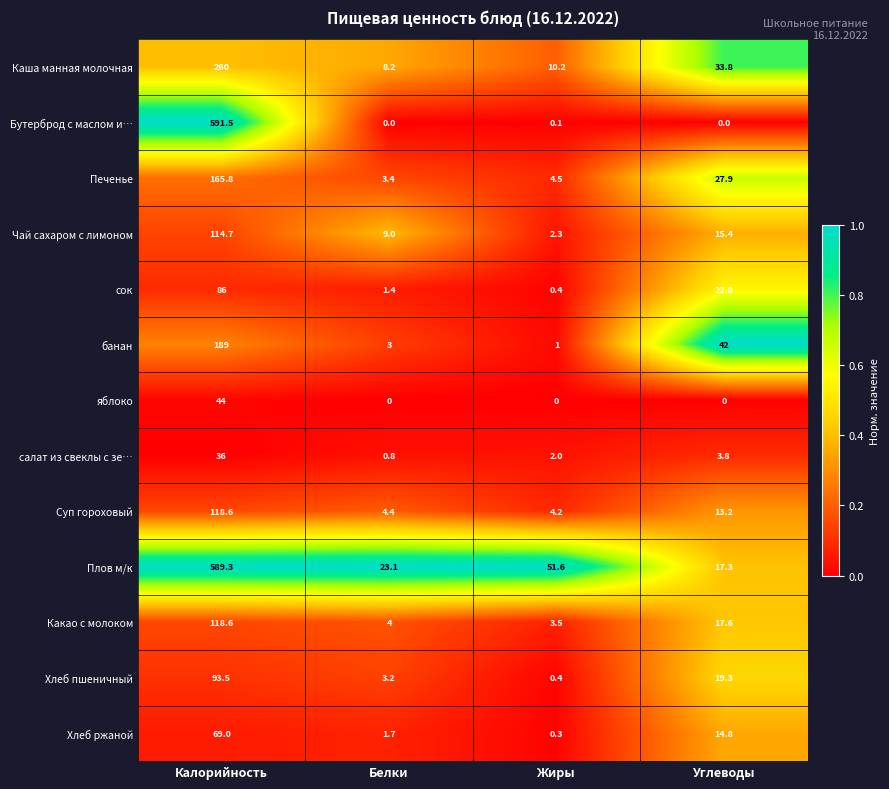

What is the sum of all банан values?

235.0